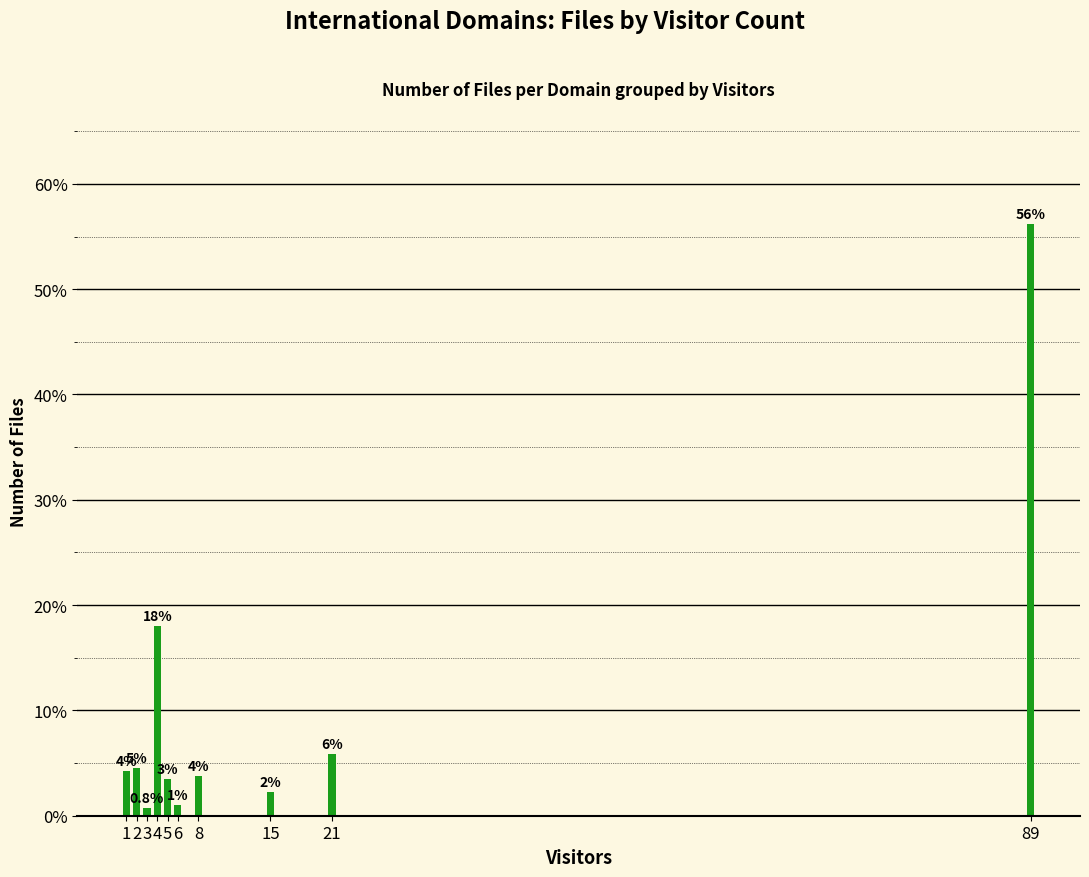

What value does the data have at 5?

3.5